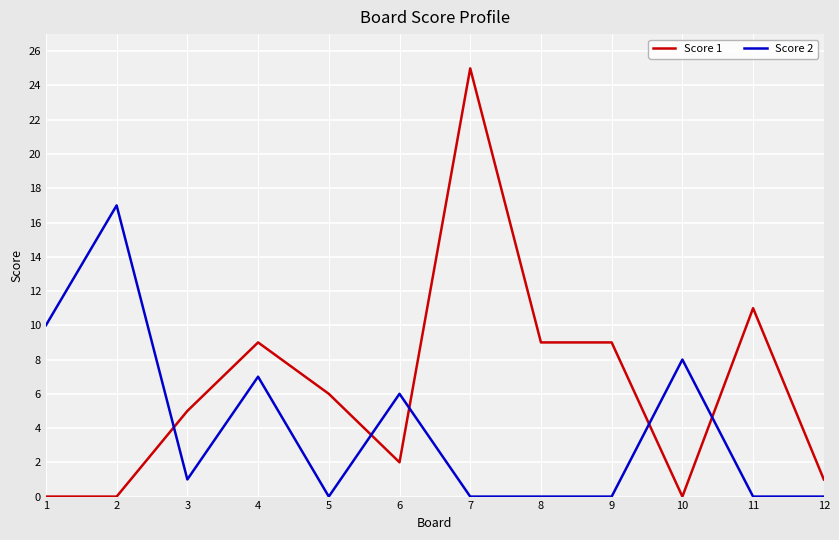

How many values in the Score 2 series are below 1?

6